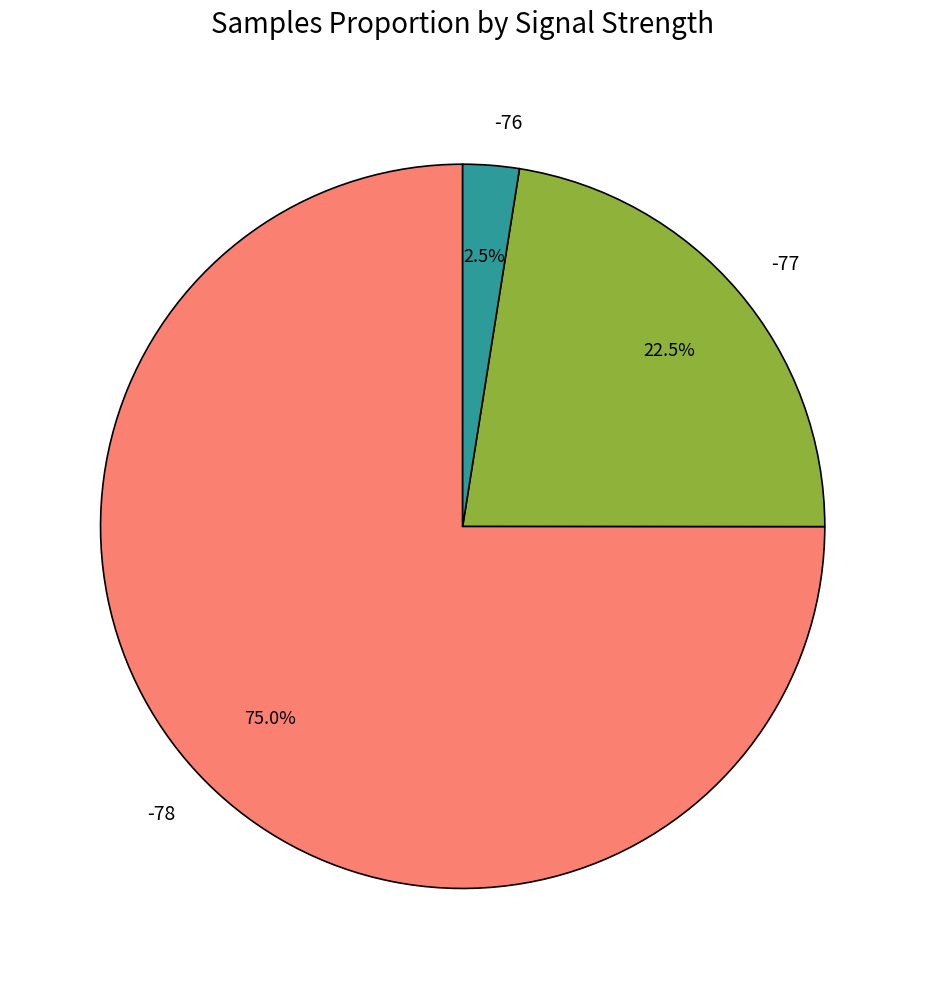

Rank the categories by value from highest to lowest.

-78, -77, -76